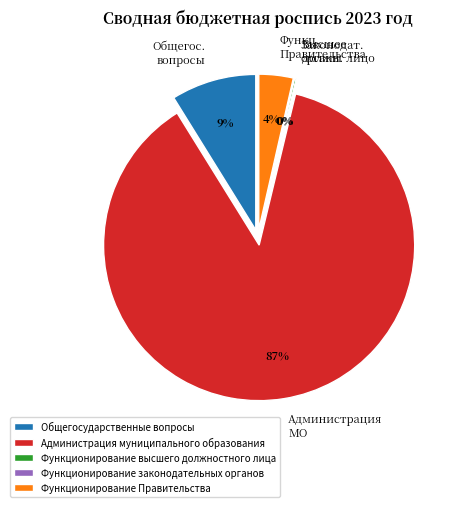

To the nearest percent, what is the difference between the largest and smallest slice percentages?

87%